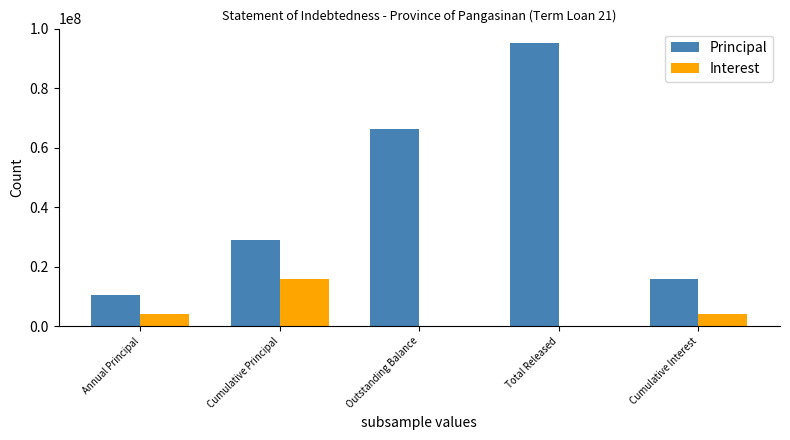

How many groups of bars are there?

5